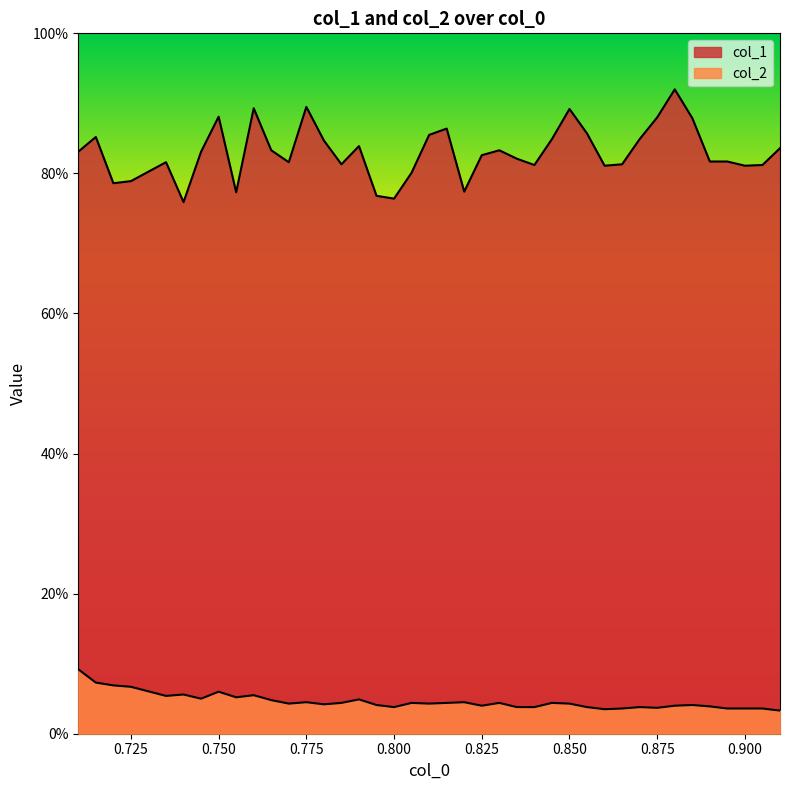

Rank the series by their maximum value, from highest to lowest.

col_1, col_2